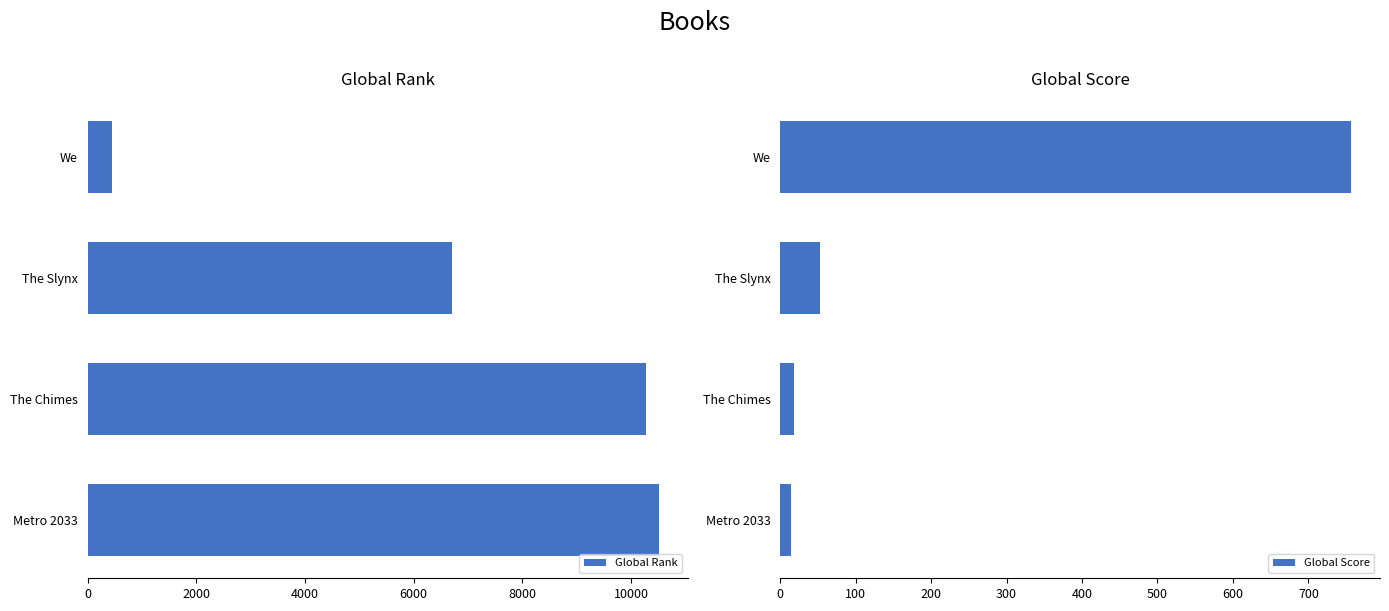

What are all the series names shown in the legend?

Global Rank, Global Score